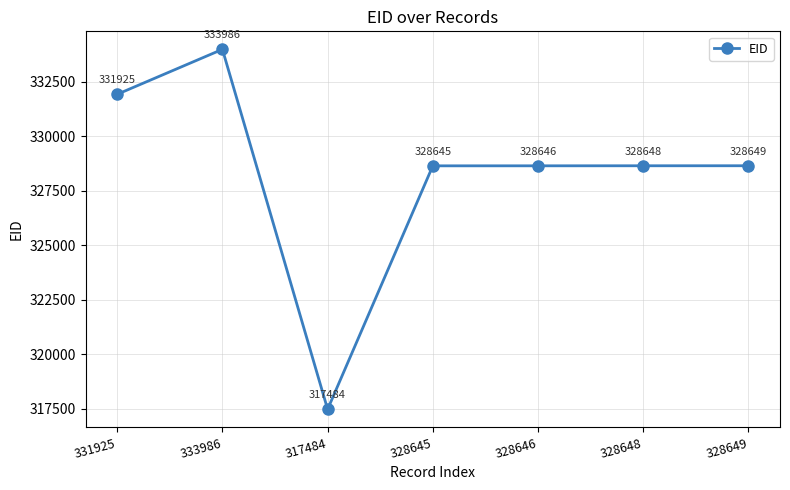

What is the label of the 5th point from the left?

328646